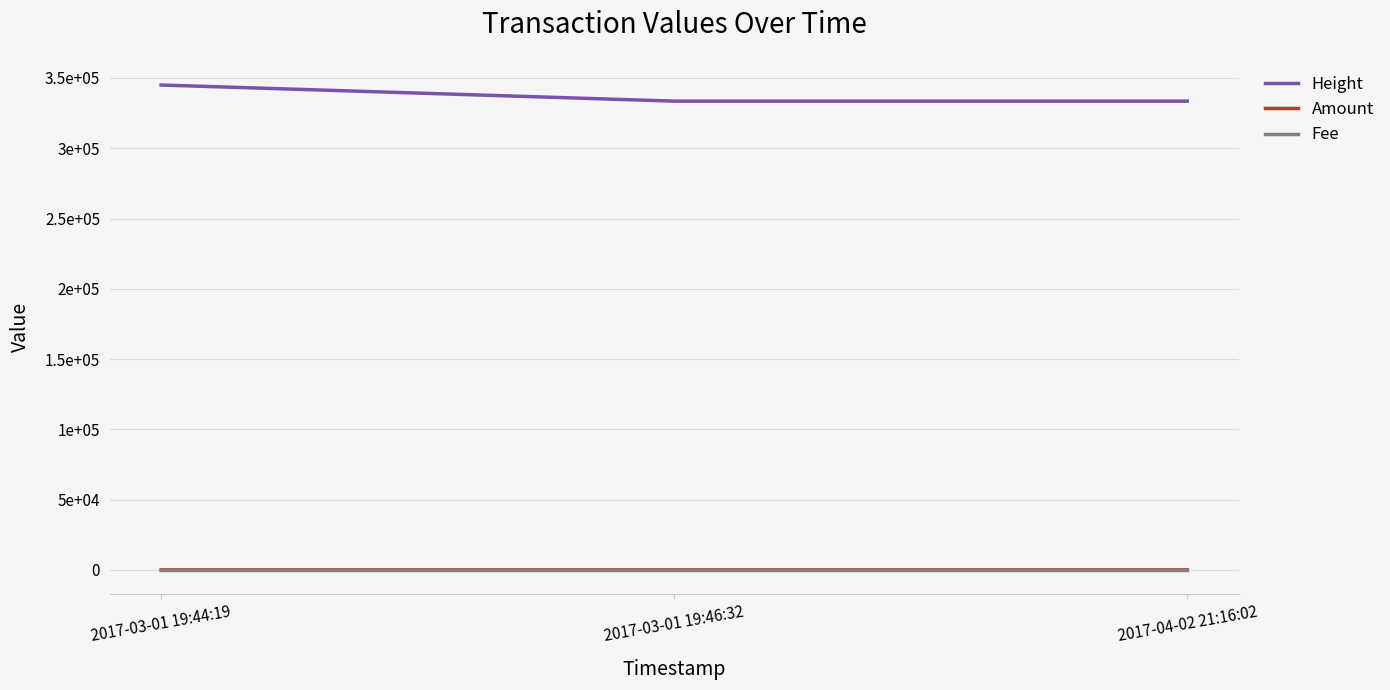

What is the difference between the maximum and minimum values in the Amount series?

3.0